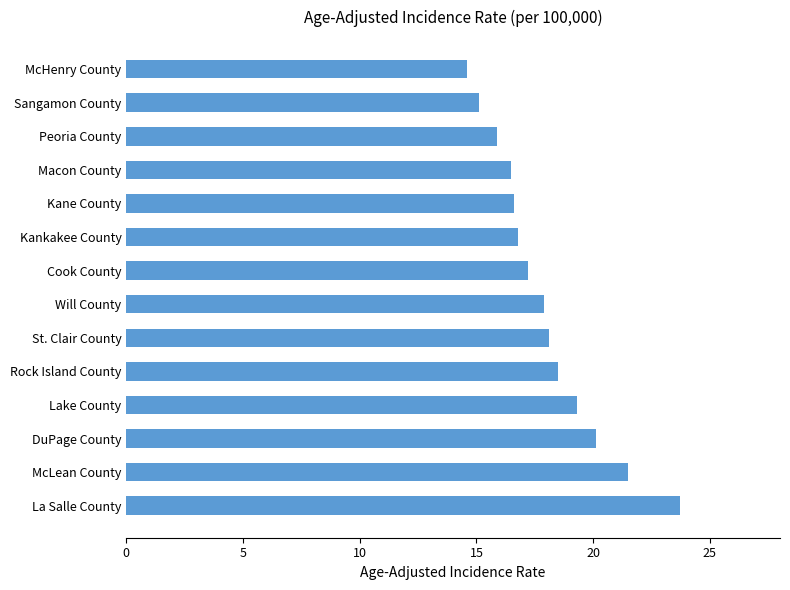

What is the approximate value at Cook County?

17.2